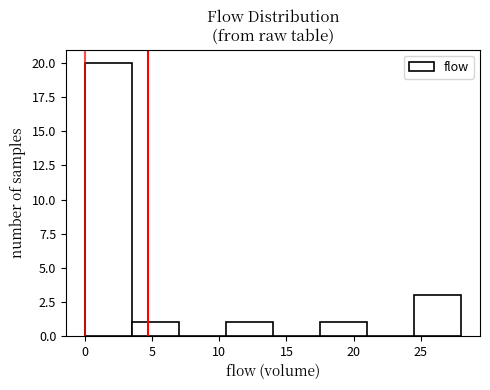

Reading left to right, transcribe this chart: for each bar, give the range it covers on the x-axis and its height. The values are not printed on the chart, so give them approximately, as read against the axis.

0.0 to 3.5: 20
3.5 to 7.0: 1
7.0 to 10.5: 0
10.5 to 14.0: 1
14.0 to 17.5: 0
17.5 to 21.0: 1
21.0 to 24.5: 0
24.5 to 28.0: 3